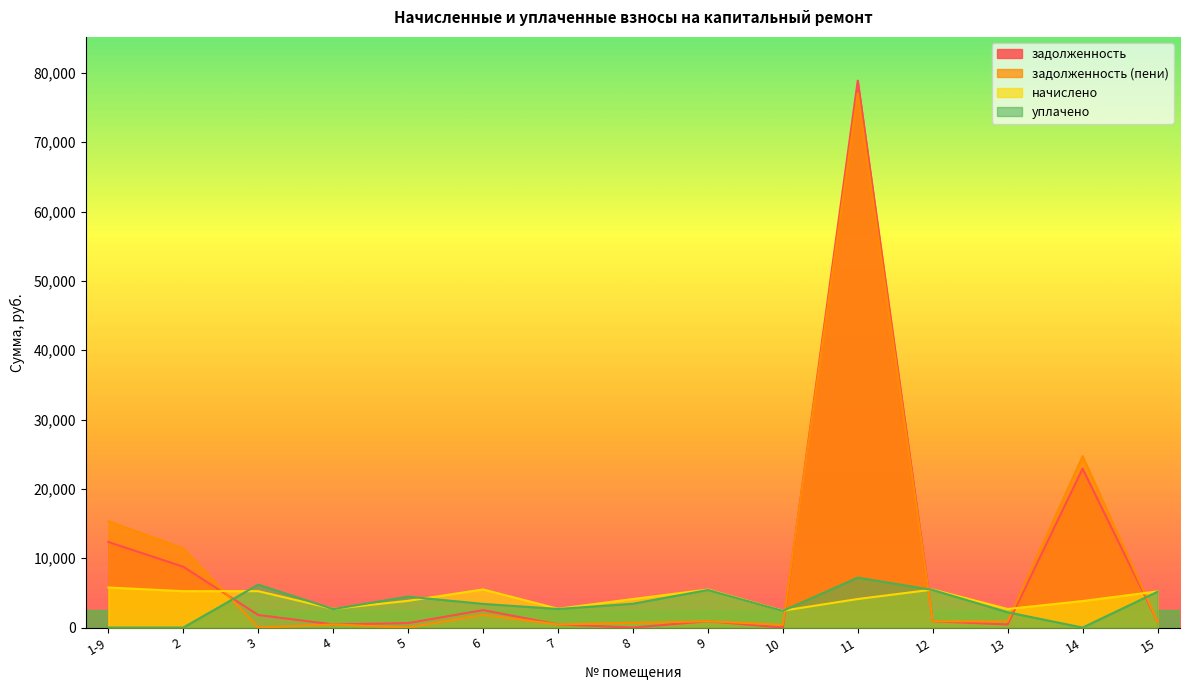

How many values in the начислено series exceed 4118?

9